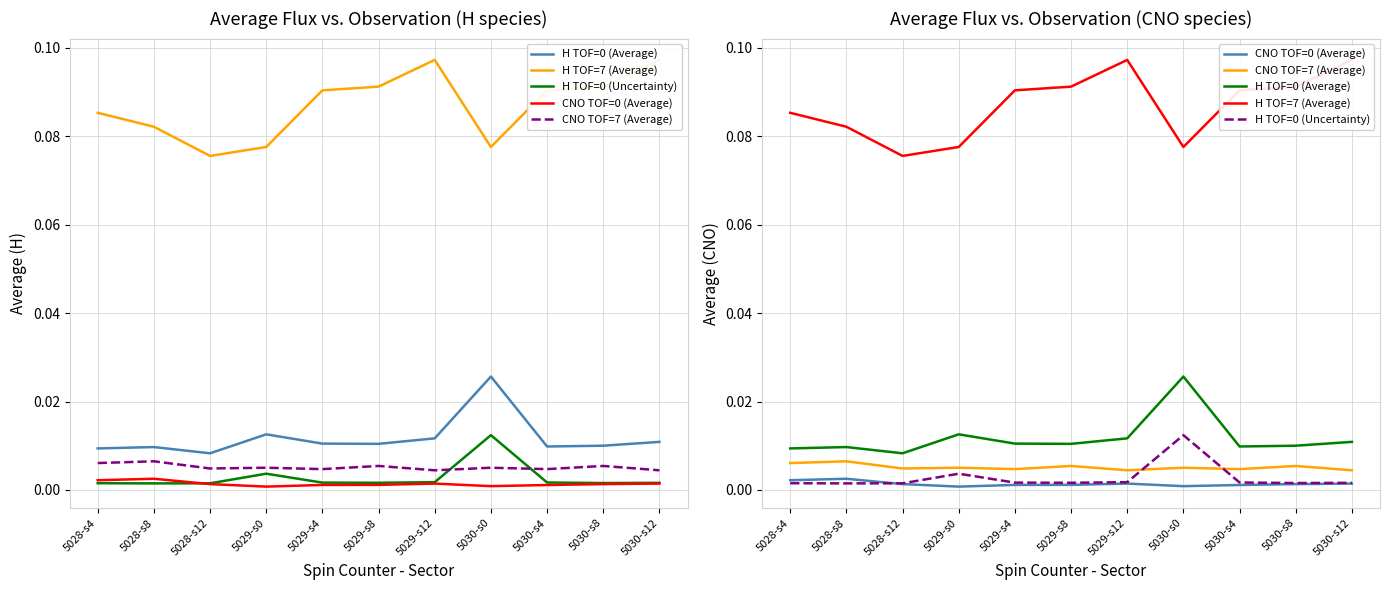

What value does the H TOF=7 (Average) series have at 5030-s0?

0.1